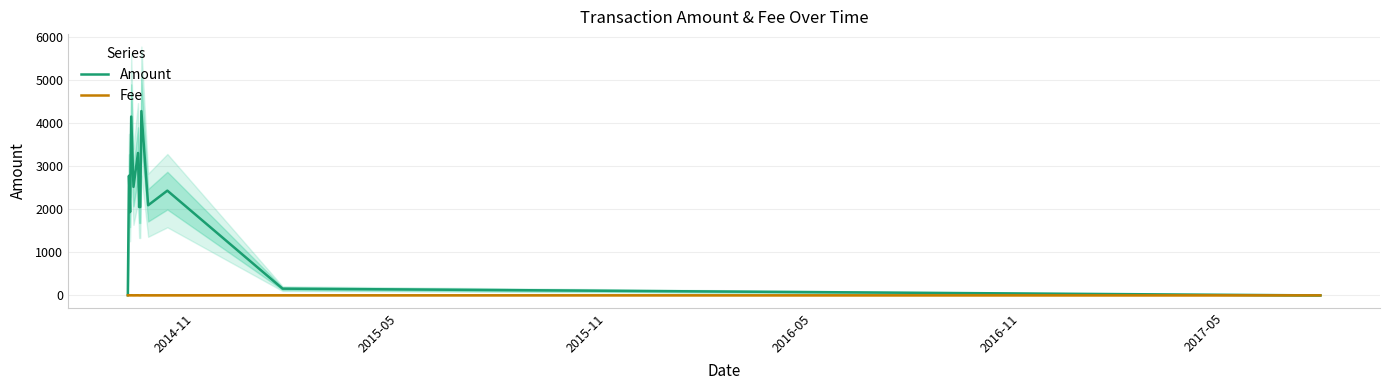

What is the sum of all Amount values?

27793.5